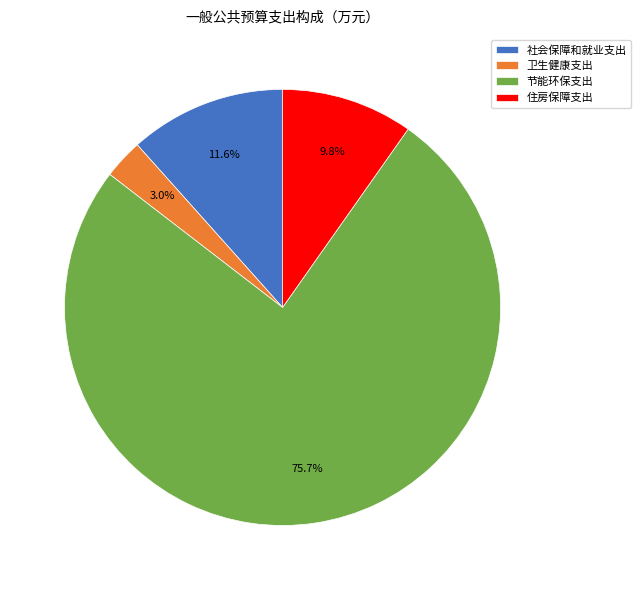

To the nearest percent, what is the average slice percentage?

25%